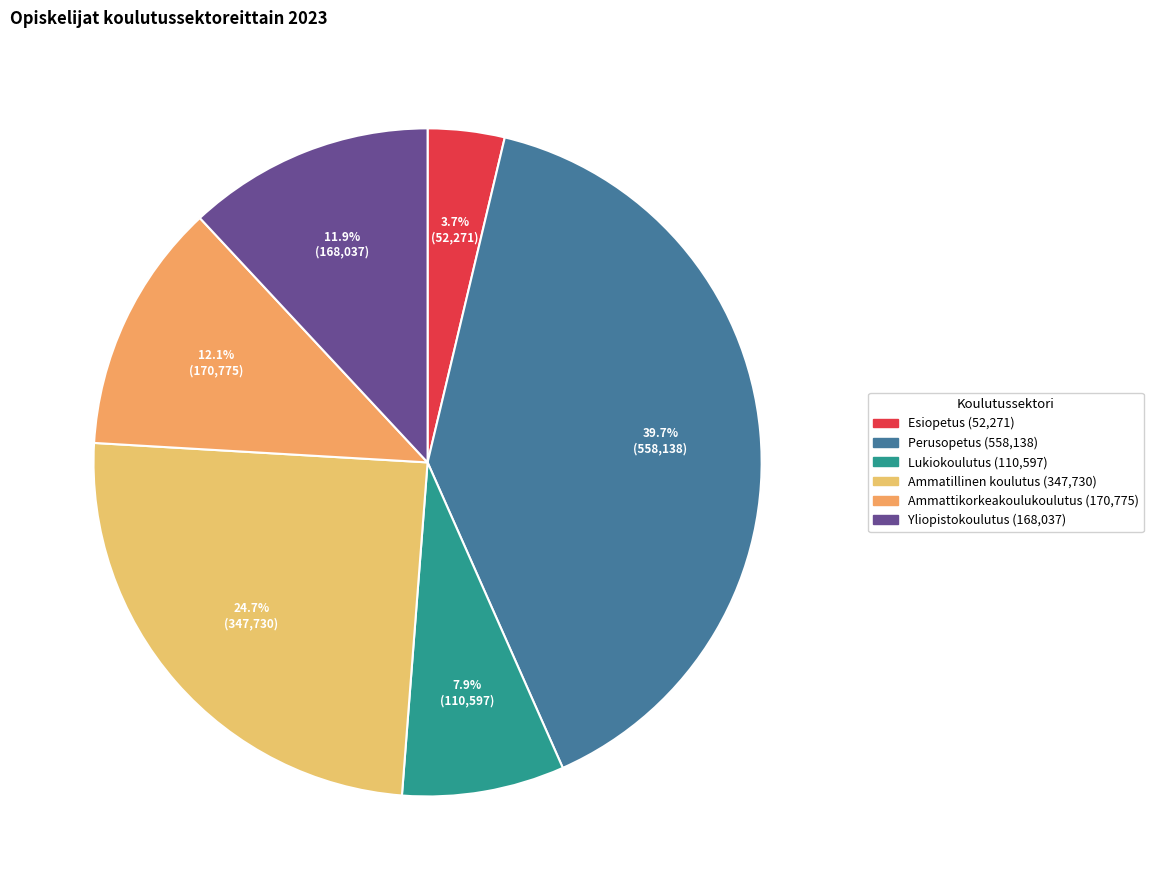

How many segments does this pie chart have?

6